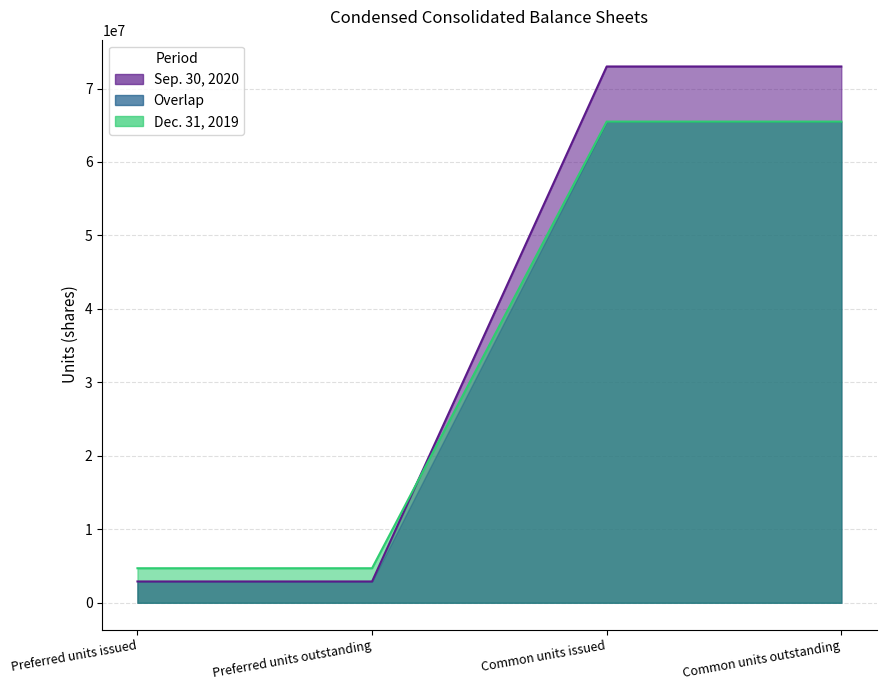

Reading left to right, what are all the values shown in this chart?

Sep. 30, 2020: 2900000	2900000	73000000	73000000
Dec. 31, 2019: 4700000	4700000	65500000	65500000